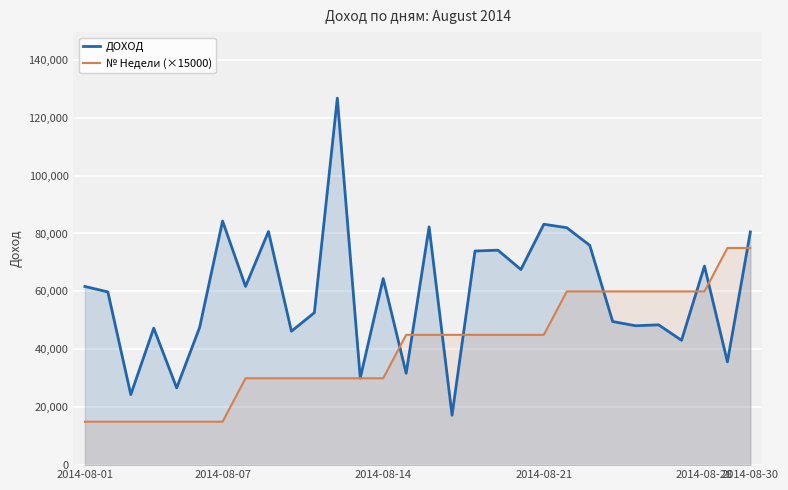

Which category has the lowest value in the ДОХОД series?

16